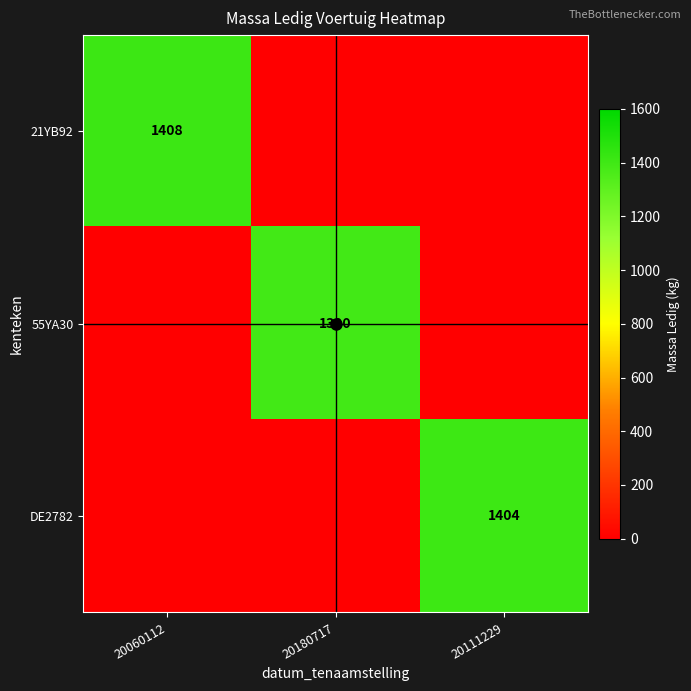

List the series in order of their peak value, highest first.

21YB92, DE2782, 55YA30